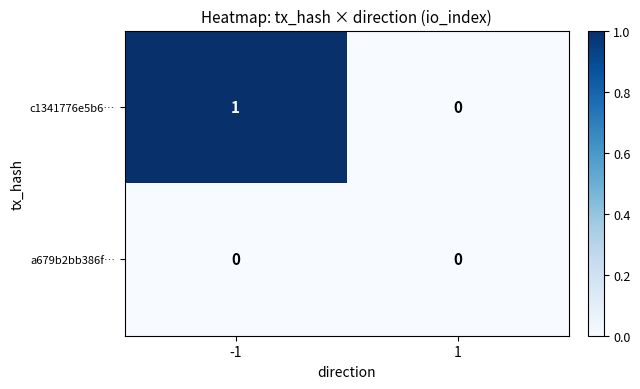

Which series has the largest range (max minus min)?

c1341776e5b6…